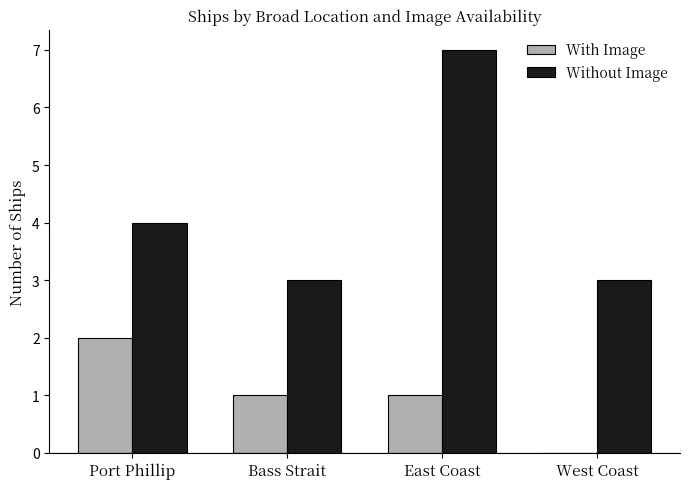

At which label does With Image first exceed 1?

Port Phillip